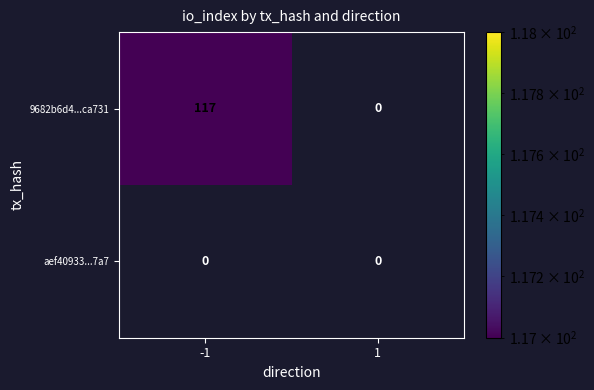

Which has a higher value, -1 or 1?

-1